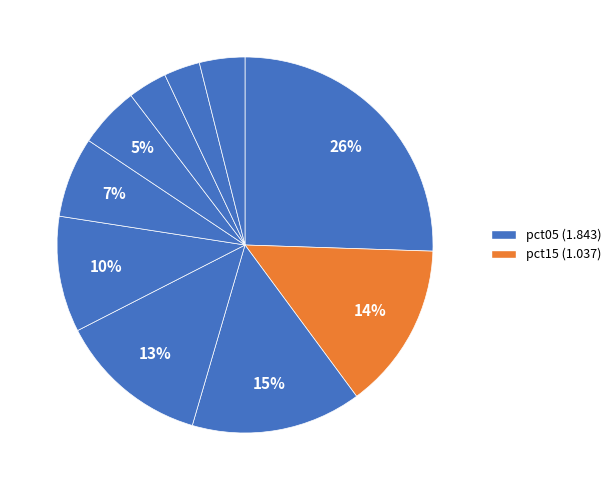

How many slices are in this pie chart?

10